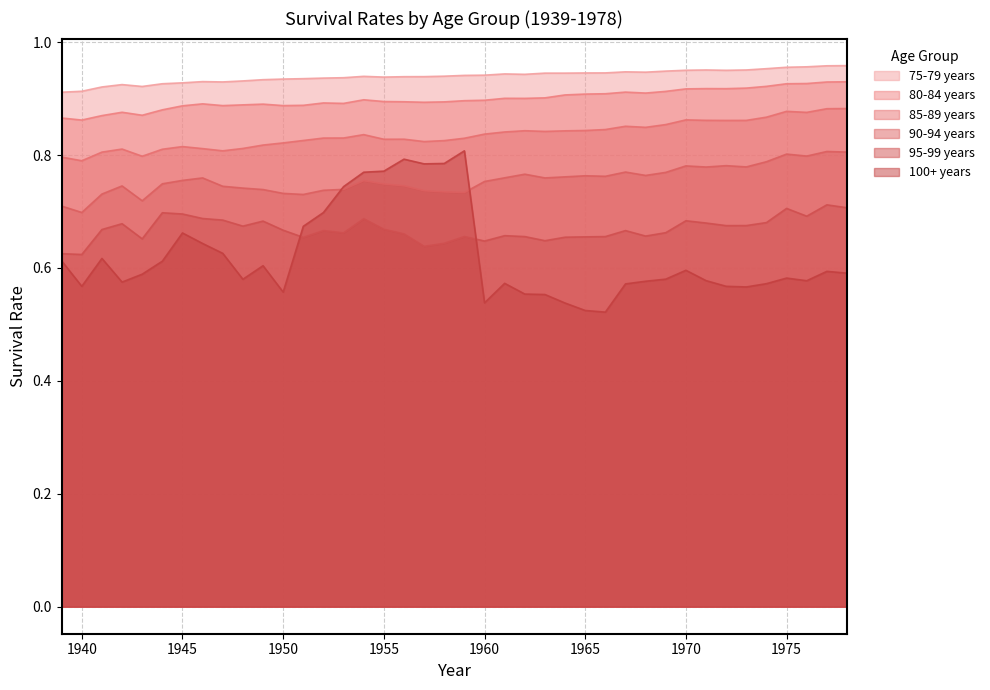

The 85-89 years series shows 0.8 at 1948. True or false?

True